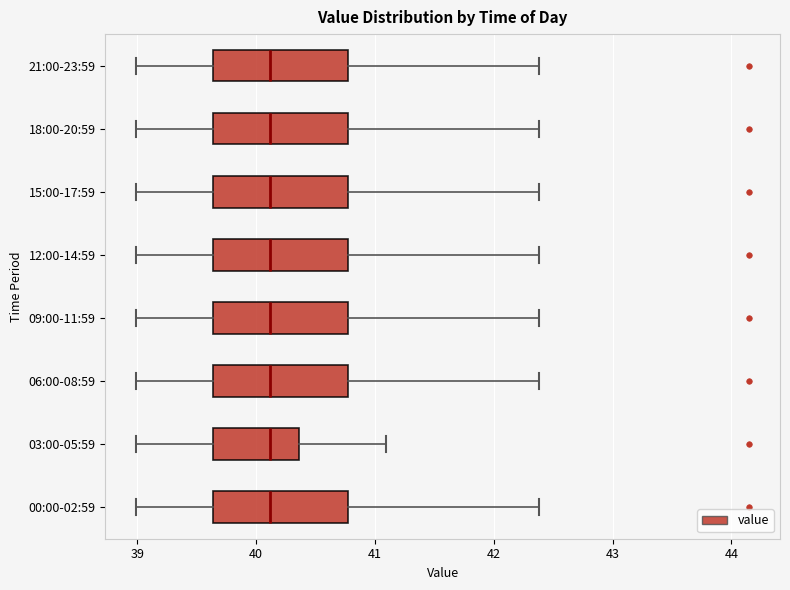

Where does the right whisker of the box for 21:00-23:59 end on the x-axis? The values are not printed on the chart, so give them approximately, as read against the axis.

42.4